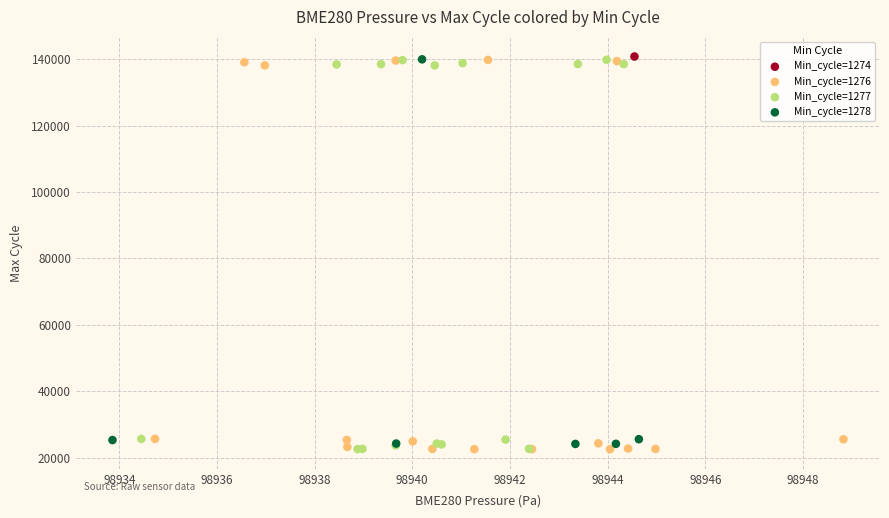

What are all the series names shown in the legend?

Min_cycle=1274, Min_cycle=1276, Min_cycle=1277, Min_cycle=1278